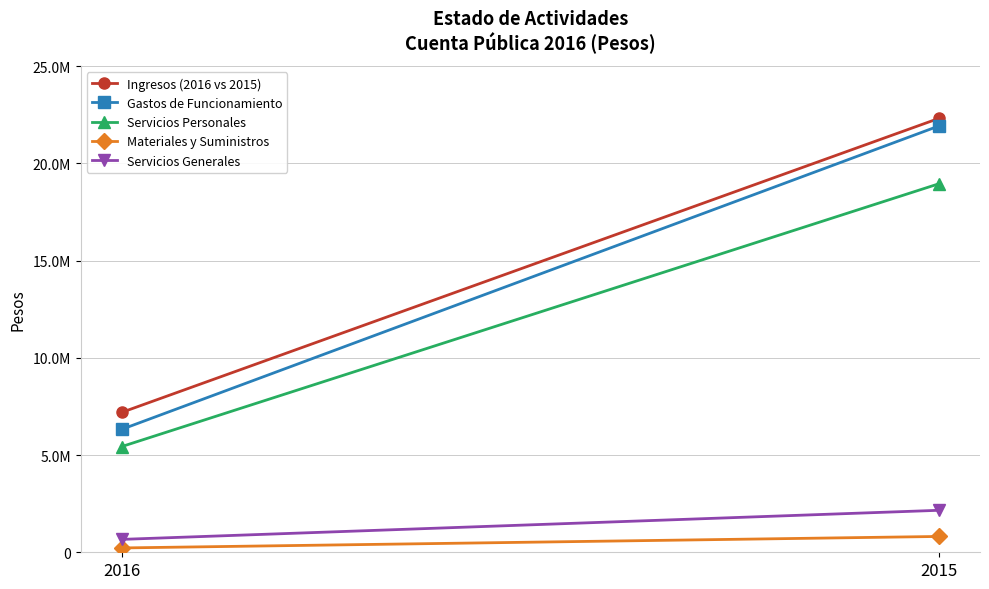

Reading left to right, extract all data points from this chart.

Ingresos (2016 vs 2015): 7189523	22315380
Gastos de Funcionamiento: 6317215	21925036
Servicios Personales: 5432367	18952122
Materiales y Suministros: 222415	813911
Servicios Generales: 662433	2159003